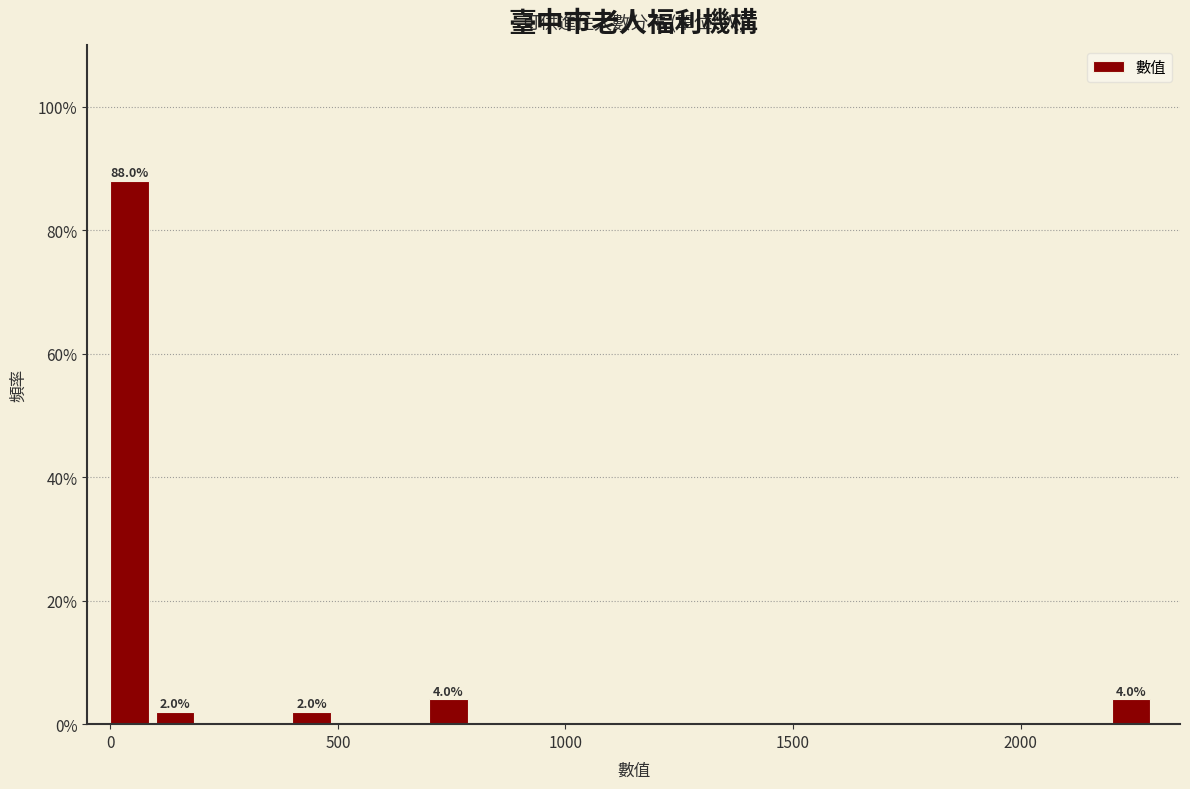

Read against the x-axis, roughly where is the centre of the tallest bar?

50